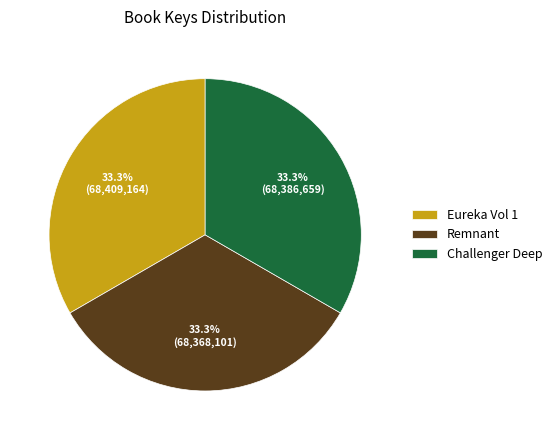

What is the ratio of the value at Eureka Vol 1 to the value at Remnant?

1.0